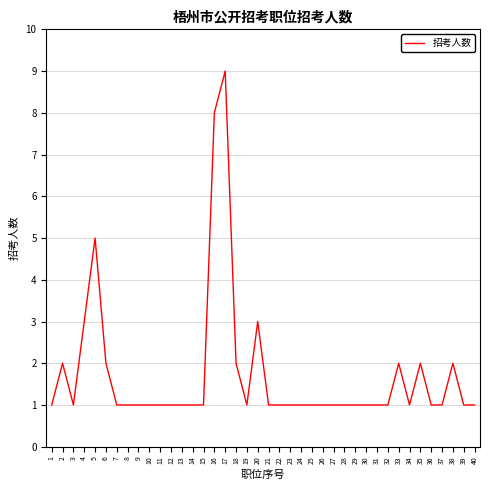

Reading left to right, transcribe all the data shown in this chart.

1=1	2=2	3=1	4=3	5=5	6=2	7=1	8=1	9=1	10=1	11=1	12=1	13=1	14=1	15=1	16=8	17=9	18=2	19=1	20=3	21=1	22=1	23=1	24=1	25=1	26=1	27=1	28=1	29=1	30=1	31=1	32=1	33=2	34=1	35=2	36=1	37=1	38=2	39=1	40=1